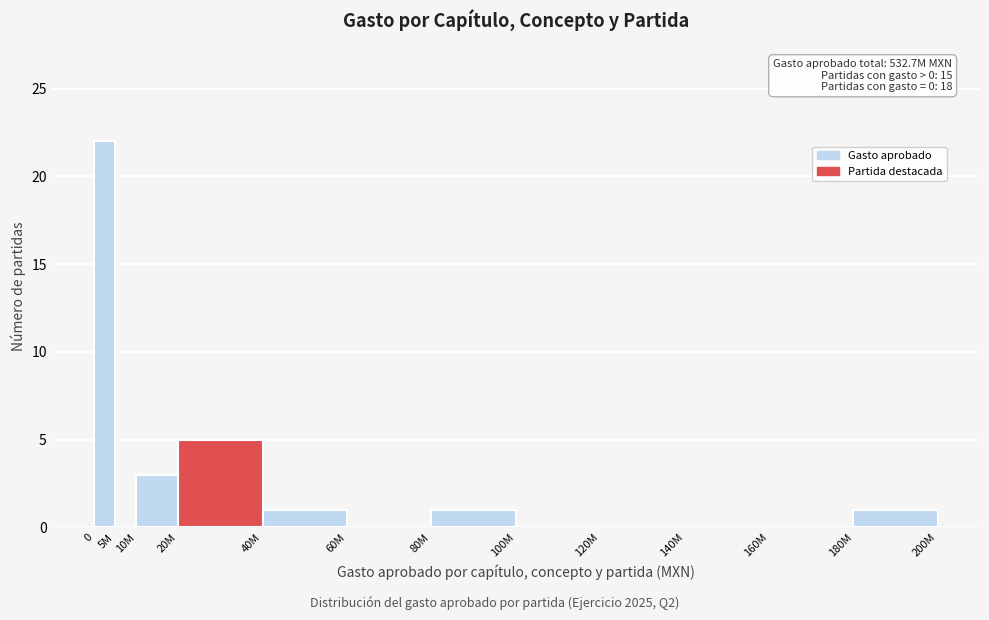

Reading left to right, extract all data points from this chart.

0=22	5M=0	10M=3	20M=5	40M=1	60M=0	80M=1	100M=0	120M=0	140M=0	160M=0	180M=1